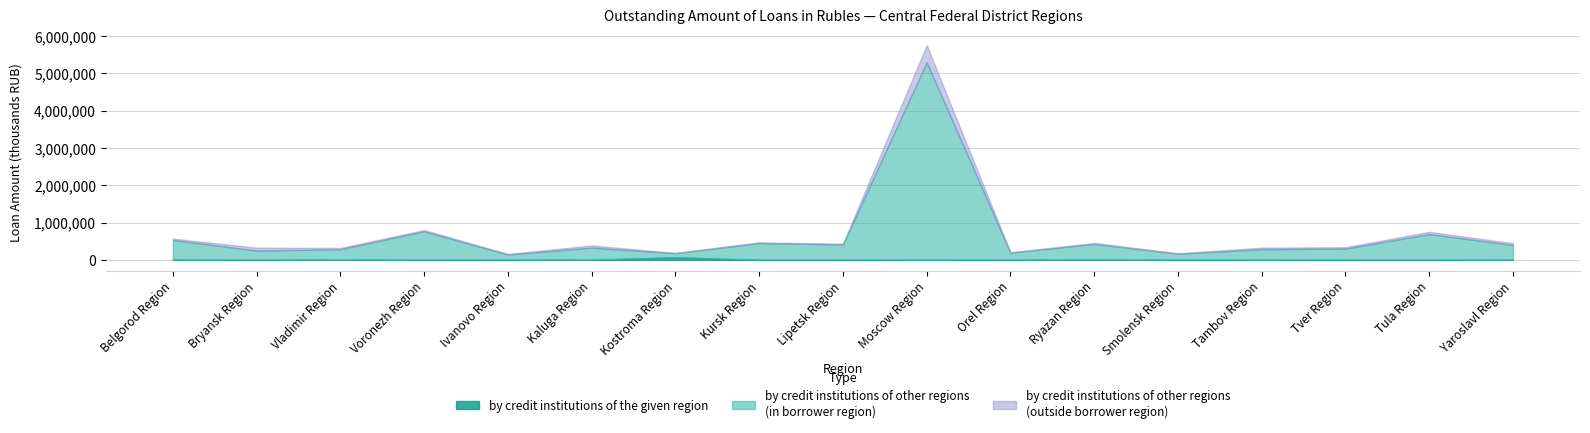

True or false: by credit institutions of other regions (in borrower region) has more than 1 interior local peaks.

True